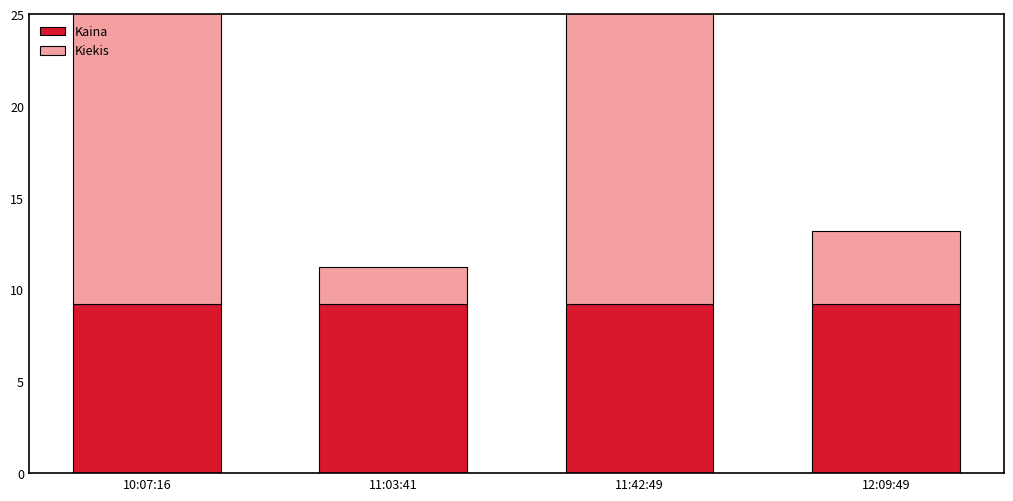

Are the bars horizontal?

No